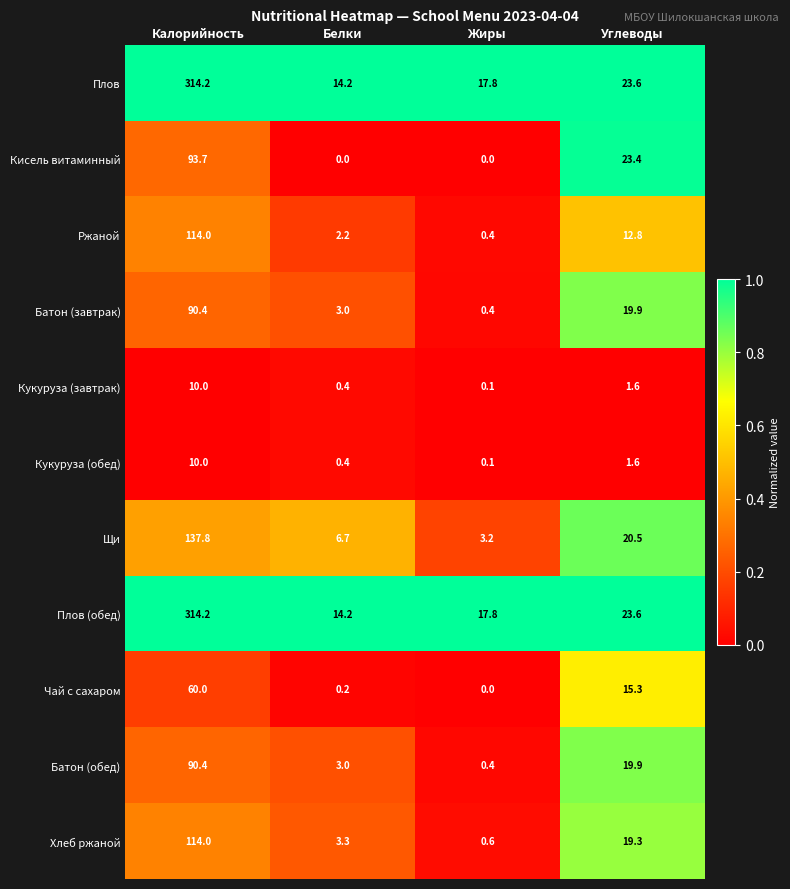

What is the difference between the second highest and second lowest values in the Плов (обед) series?

5.8